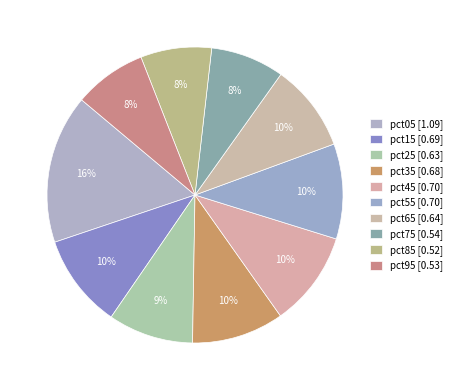

Rank the categories by value from highest to lowest.

pct05, pct45, pct55, pct15, pct35, pct65, pct25, pct75, pct95, pct85